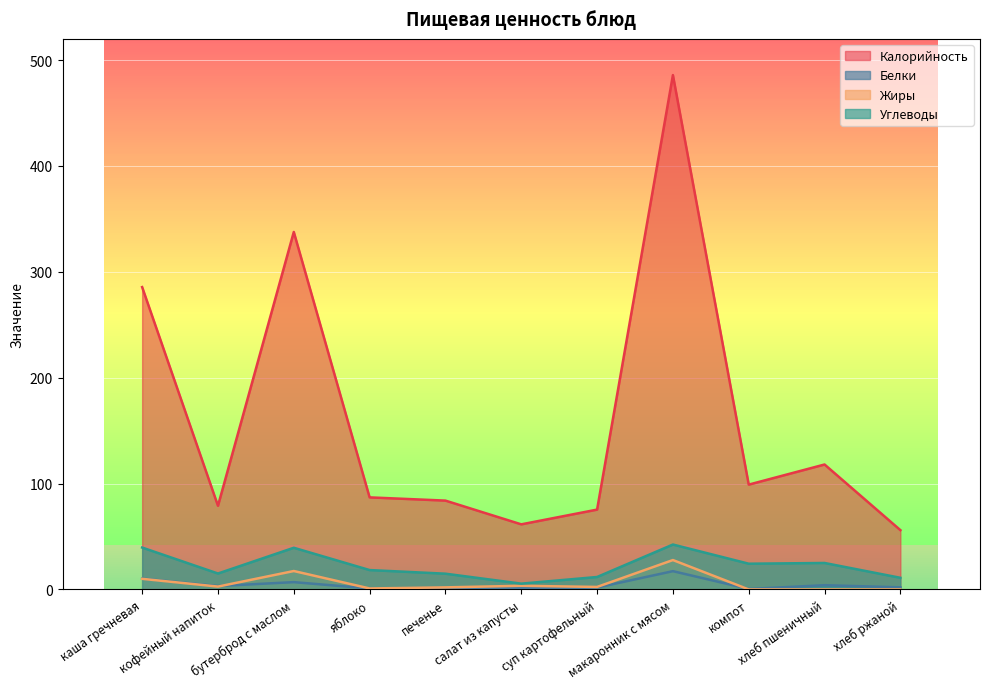

What is the label of the 5th point from the left?

печенье